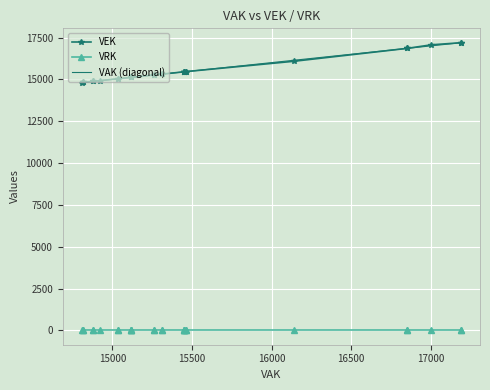

True or false: VAK (diagonal) has more than 2 points higher than both neighbors.

False